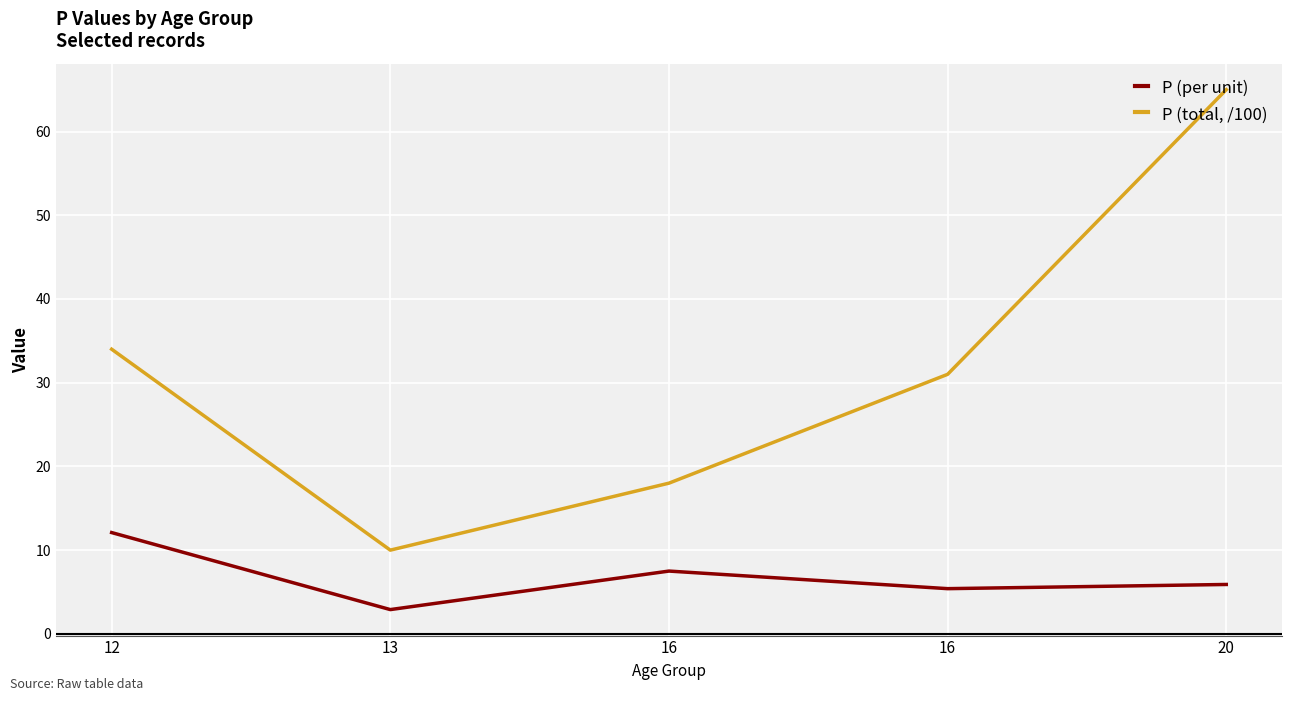

Rank the series by their maximum value, from highest to lowest.

P (total, /100), P (per unit)